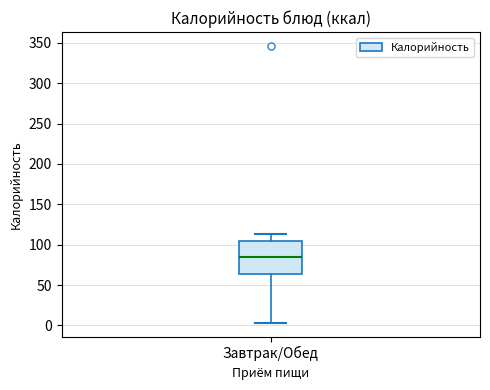

Read this box plot against the y-axis: the position of the median line, the range covered by the box, and the ends of both whiskers. The values are not printed on the chart, so give them approximately, as read against the axis.

median 85, box 65 to 105, whiskers 5 to 115